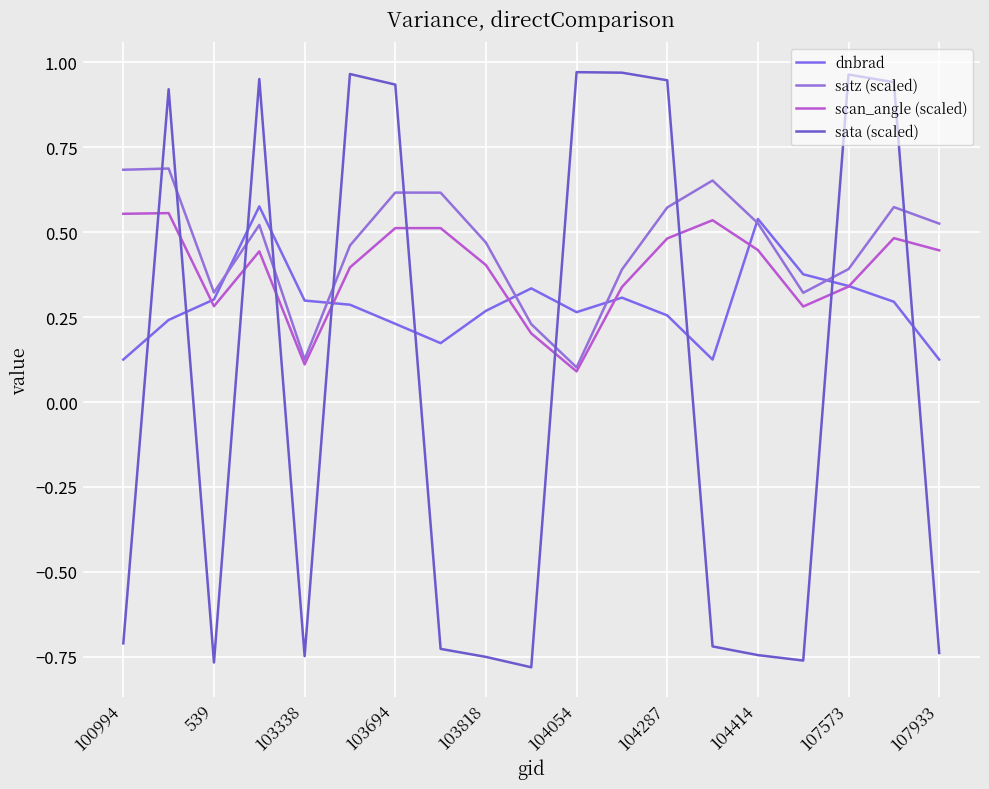

Reading right to left, transcribe all the data shown in this chart.

dnbrad: 0.1	0.3	0.3	0.4	0.5	0.1	0.3	0.3	0.3	0.3	0.3	0.2	0.2	0.3	0.3	0.6	0.3	0.2	0.1
satz (scaled): 0.5	0.6	0.4	0.3	0.5	0.7	0.6	0.4	0.1	0.2	0.5	0.6	0.6	0.5	0.1	0.5	0.3	0.7	0.7
scan_angle (scaled): 0.4	0.5	0.3	0.3	0.4	0.5	0.5	0.3	0.1	0.2	0.4	0.5	0.5	0.4	0.1	0.4	0.3	0.6	0.6
sata (scaled): -0.7	0.9	1.0	-0.8	-0.7	-0.7	0.9	1.0	1.0	-0.8	-0.8	-0.7	0.9	1.0	-0.7	1.0	-0.8	0.9	-0.7